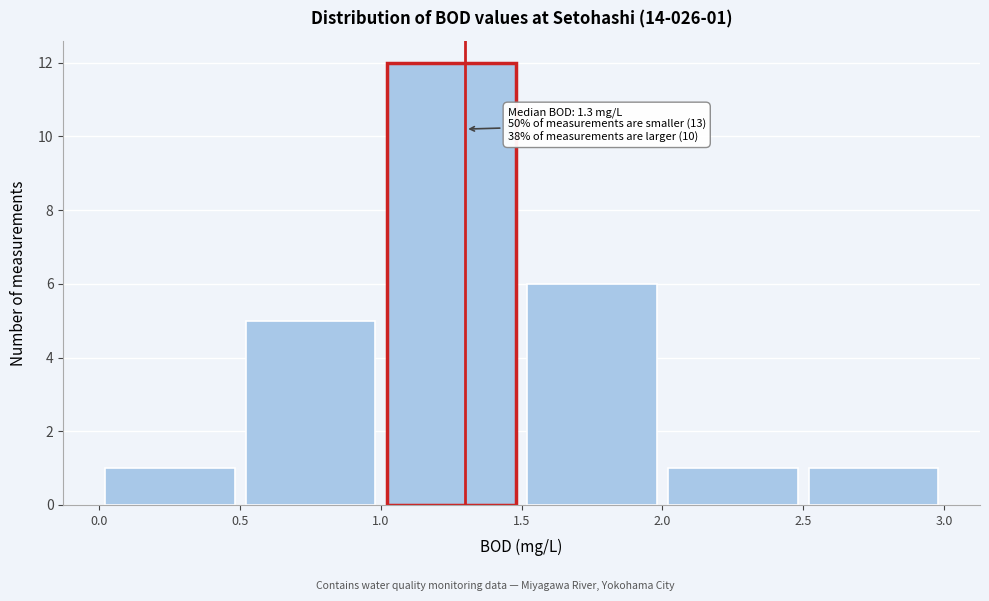

Which range on the x-axis has the tallest bar?

1.0 to 1.5